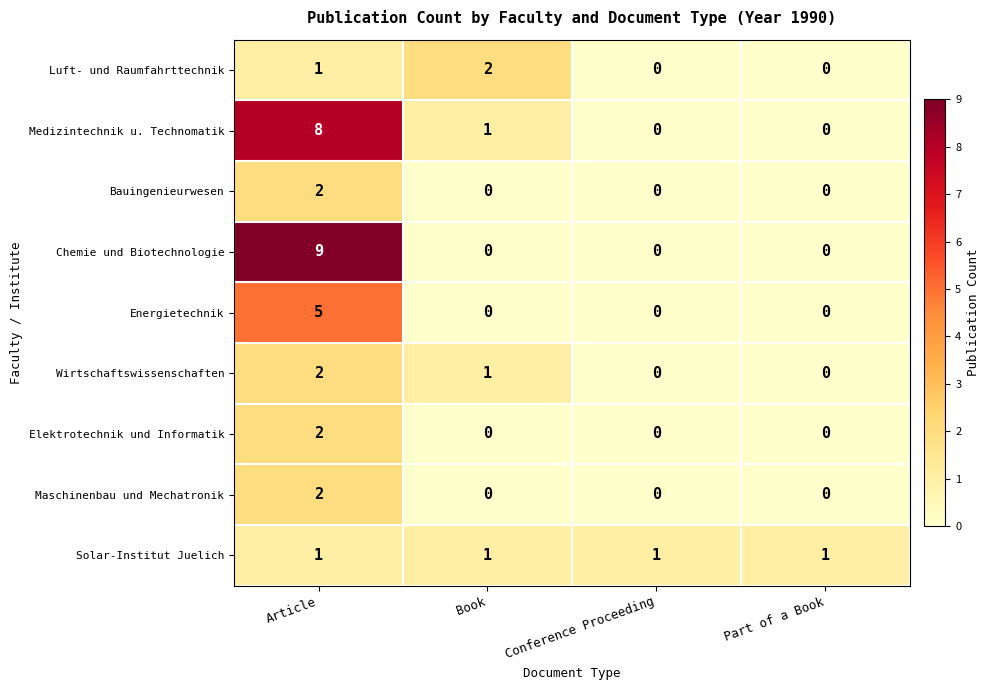

Is the value of Maschinenbau und Mechatronik at Article greater than the value of Energietechnik at Conference Proceeding?

Yes